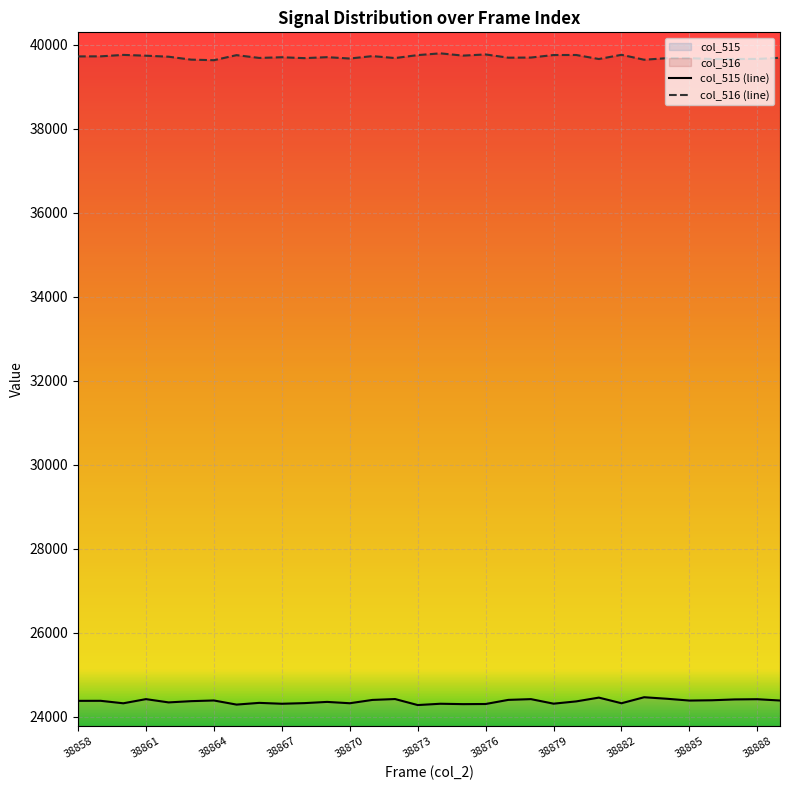

True or false: col_515 has more than 0 interior local peaks.

True